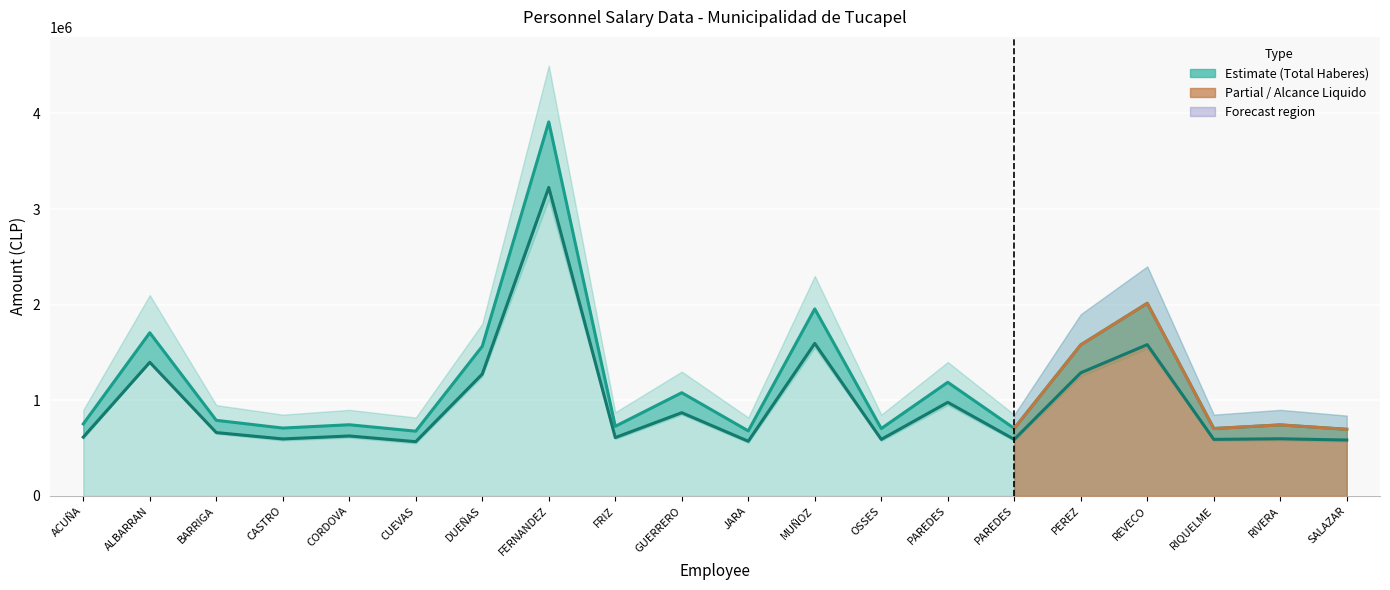

Reading left to right, list all the values displayed in this chart.

Total Haberes: 753089	1706339	790447	709644	744306	677016	1564882	3910922	727827	1079245	680025	1955655	704646	1188262	705881	1579201	2014327	704646	742549	696611
Alcance Liquido: 614965	1397173	662494	596055	626954	567395	1274477	3225586	610198	870298	571998	1594817	591305	978720	591520	1287795	1582084	591305	597751	584669